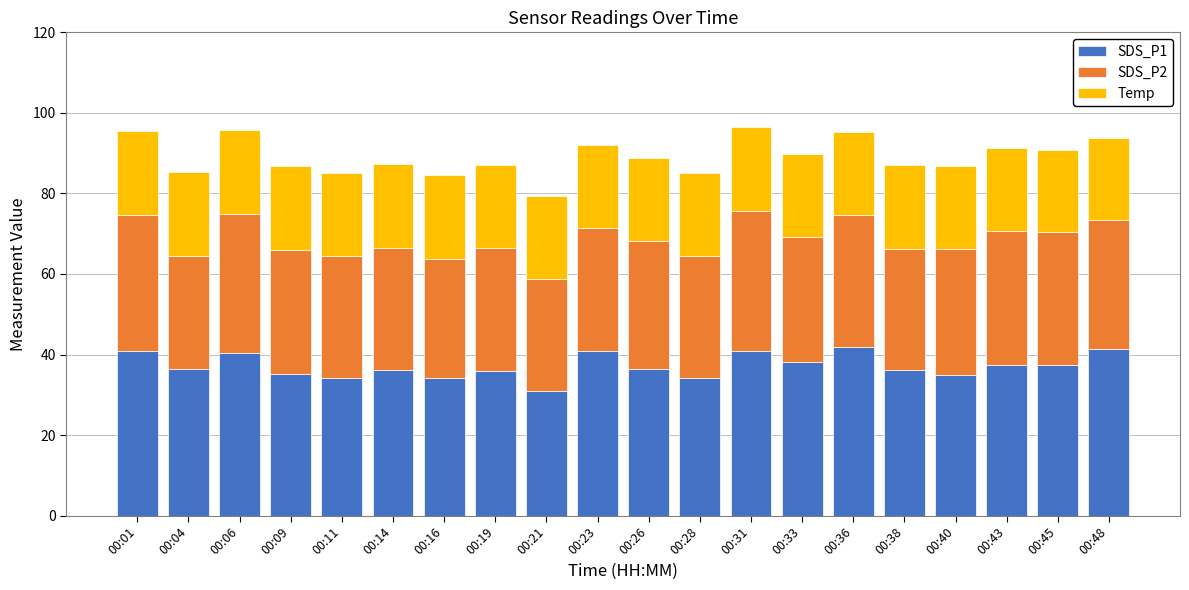

What is the maximum value for SDS_P1?

41.9